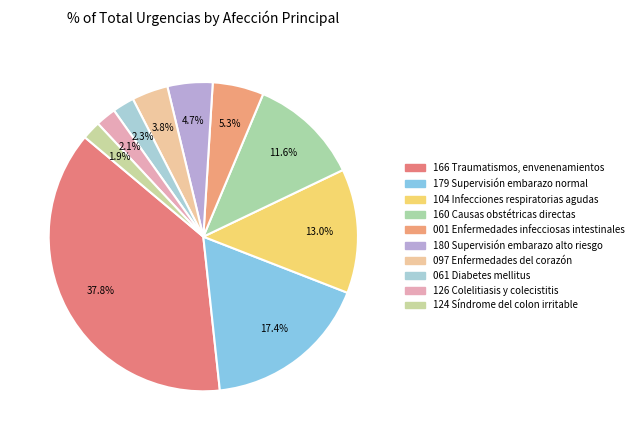

Which category has the biggest portion of the pie?

166 Traumatismos, envenenamientos